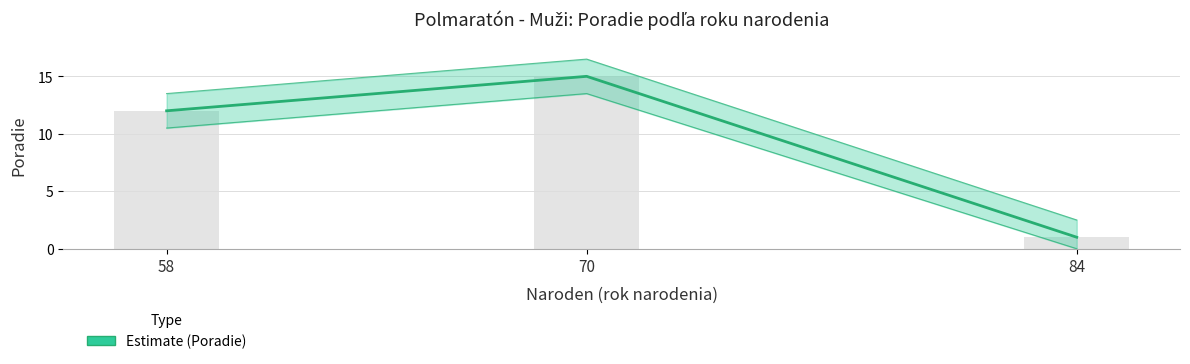

What is the average value?

9